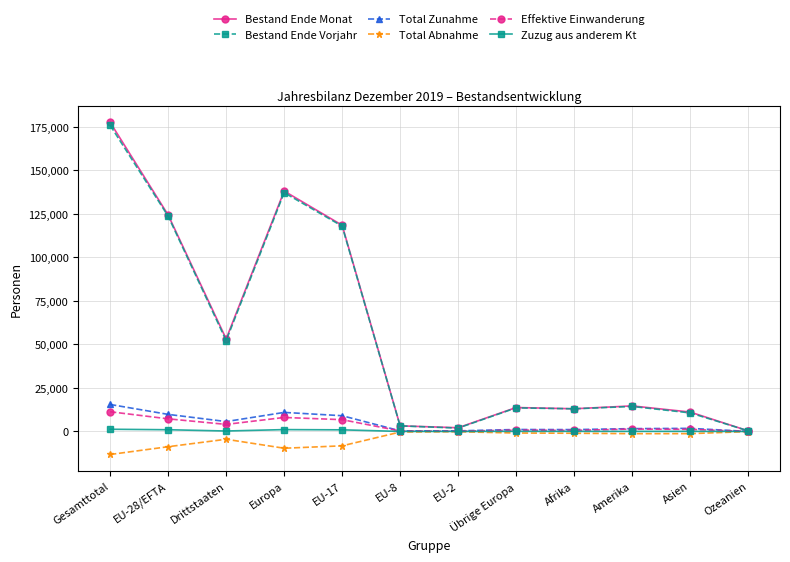

The value of Effektive Einwanderung at Drittstaaten is 4067. True or false?

True